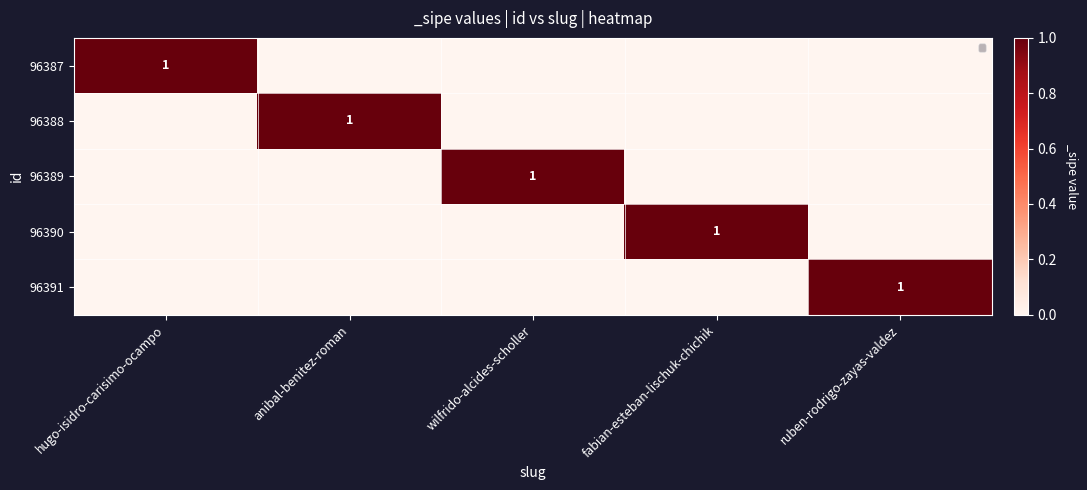

The 96389 series shows 1 at wilfrido-alcides-scholler. True or false?

True